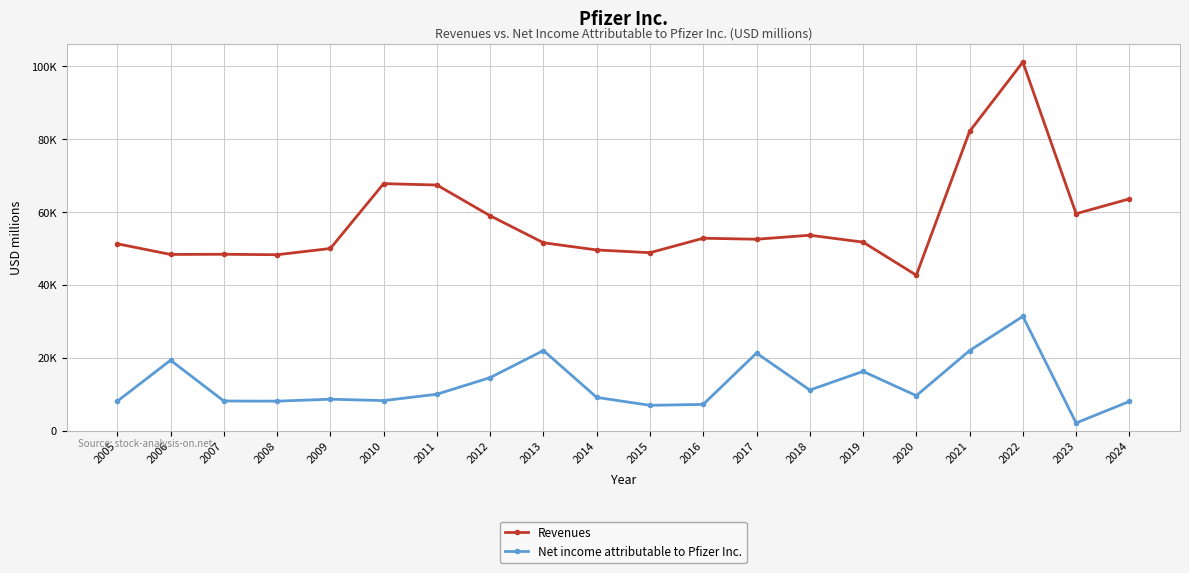

Between 2007 and 2021, which series saw the biggest shift?

Revenues